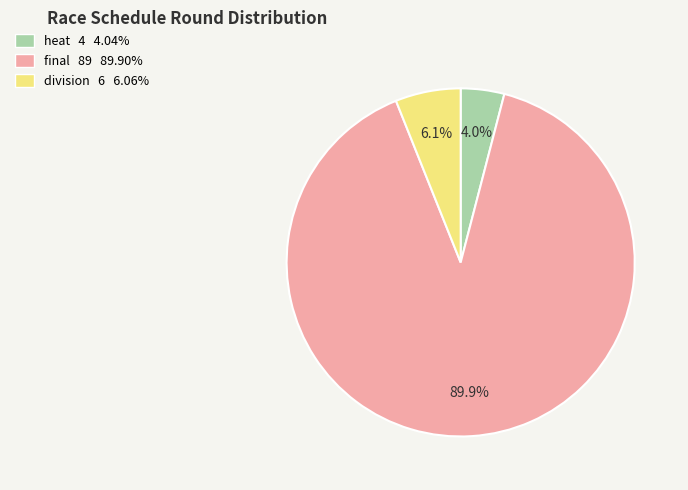

What is the total percentage of division and heat?

10.1%